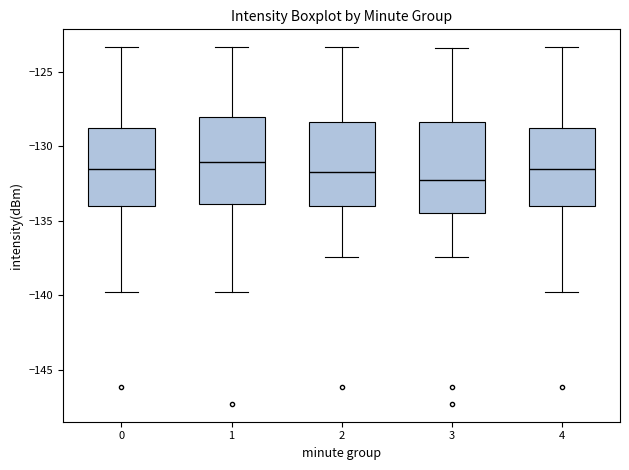

Reading left to right, read every box against the y-axis: the position of its median line, the range the box covers, and the ends of its whiskers. The values are not printed on the chart, so give them approximately, as read against the axis.

0: median -131.5, box -134.0 to -129.0, whiskers -140.0 to -123.5
1: median -131.0, box -134.0 to -128.0, whiskers -140.0 to -123.5
2: median -131.5, box -134.0 to -128.5, whiskers -137.5 to -123.5
3: median -132.5, box -134.5 to -128.5, whiskers -137.5 to -123.5
4: median -131.5, box -134.0 to -129.0, whiskers -140.0 to -123.5